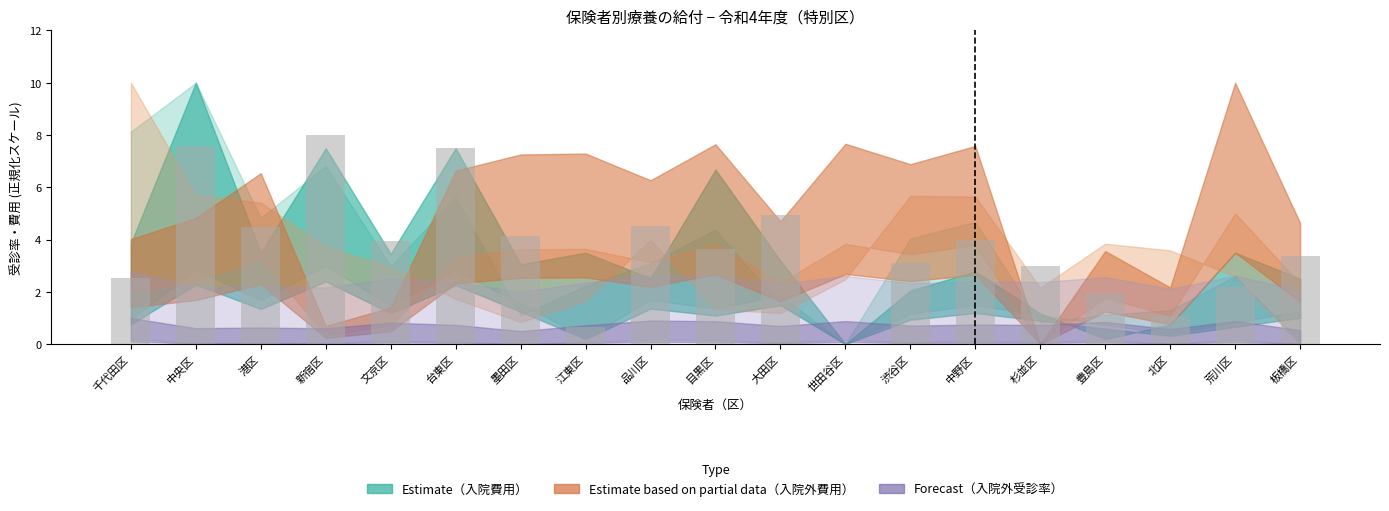

What is the change in value from 大田区 to 北区?

-3.9